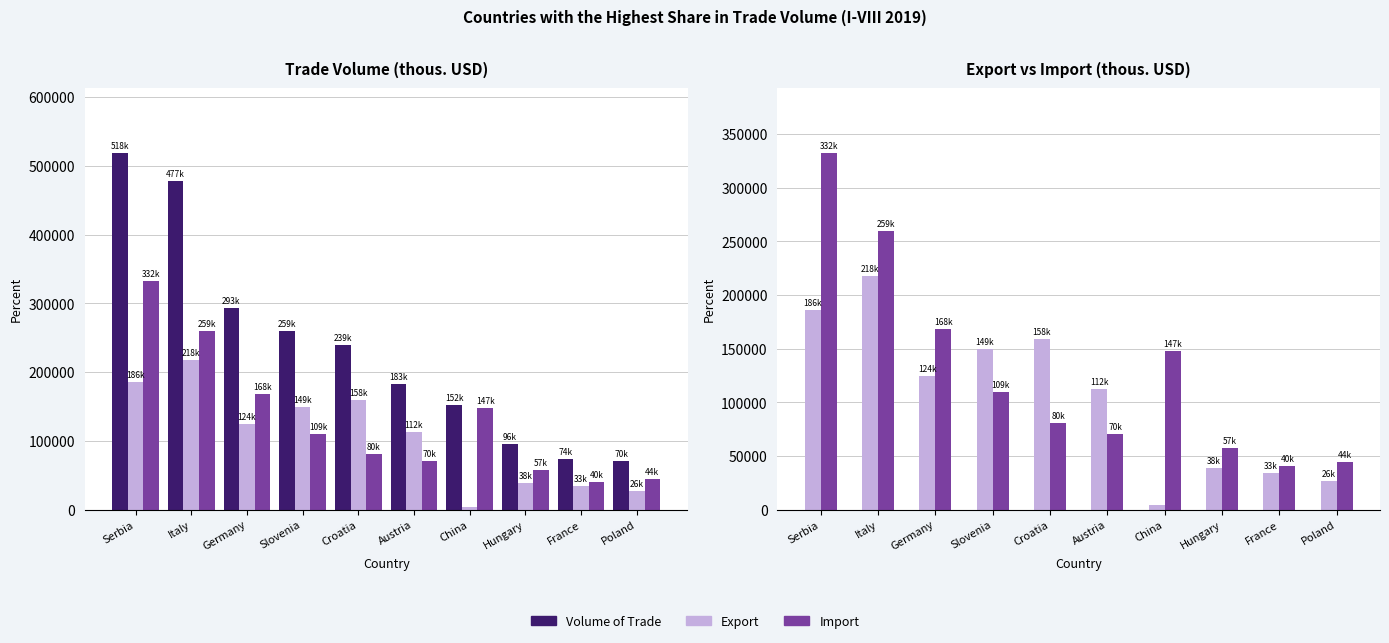

The Import series shows 147876.7 at China. True or false?

True